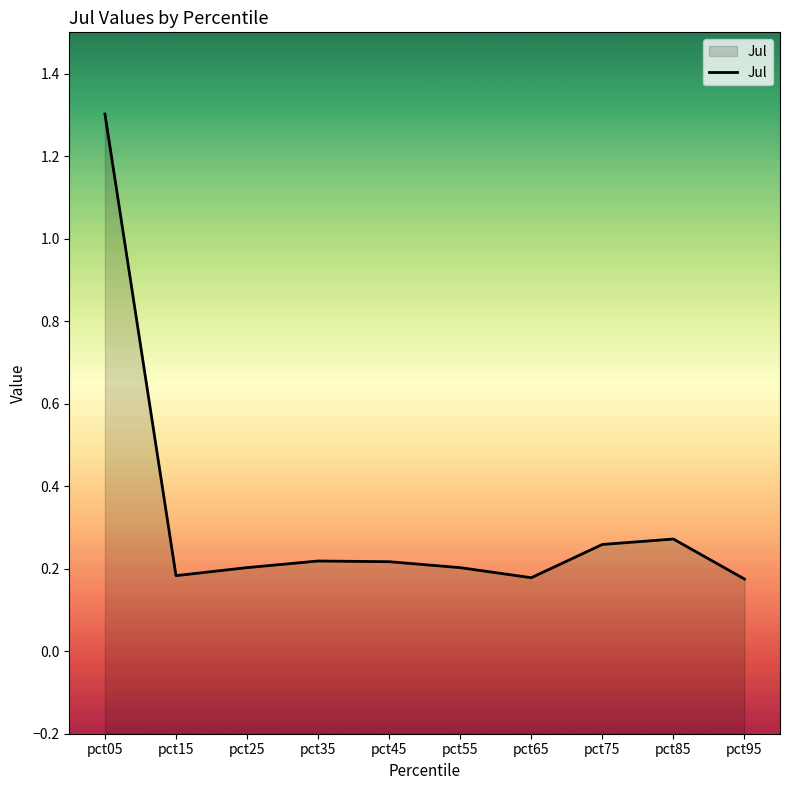

True or false: there are more than 2 points higher than both neighbors.

False